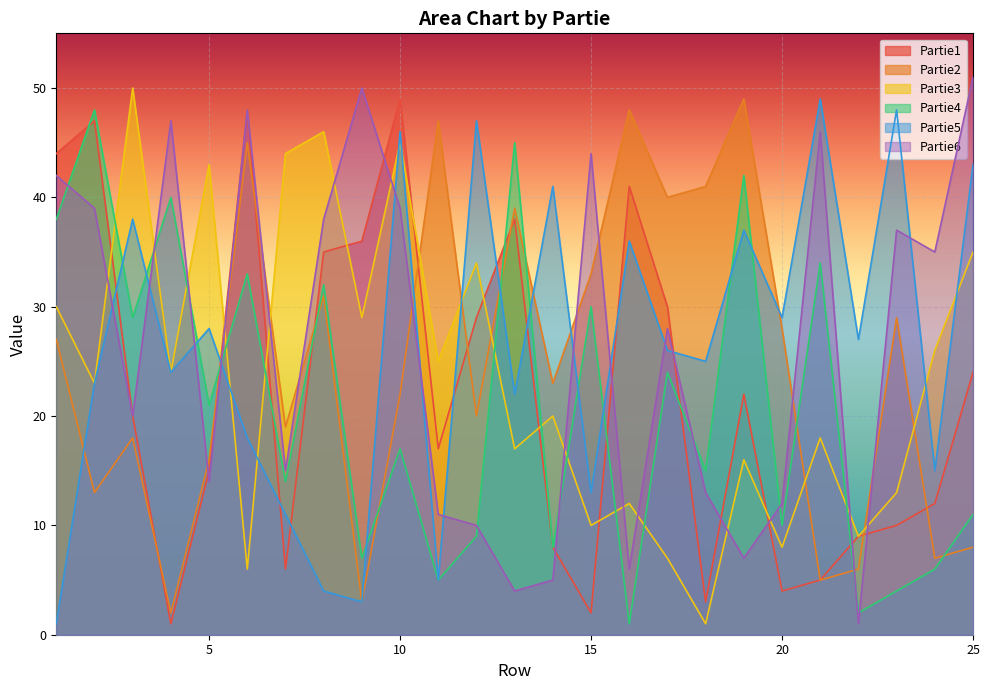

How many data points in Partie5 are less than 26?

12